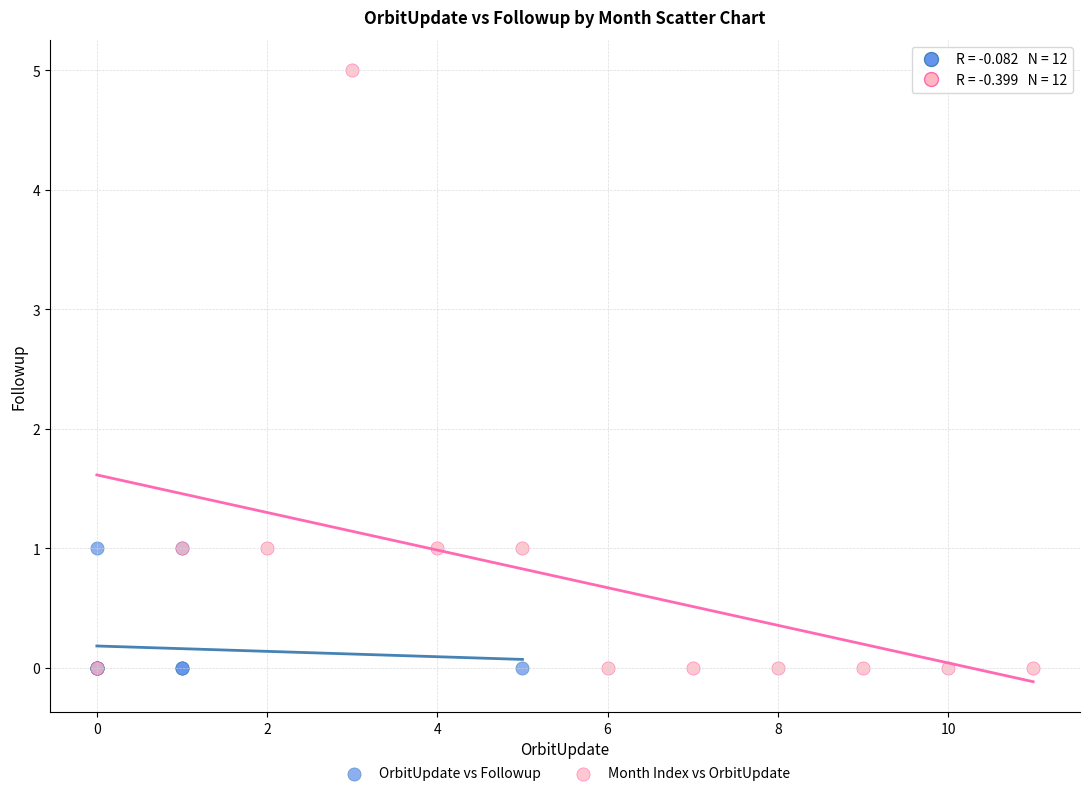

Which series has the largest Y range (max minus min)?

Month Index vs OrbitUpdate